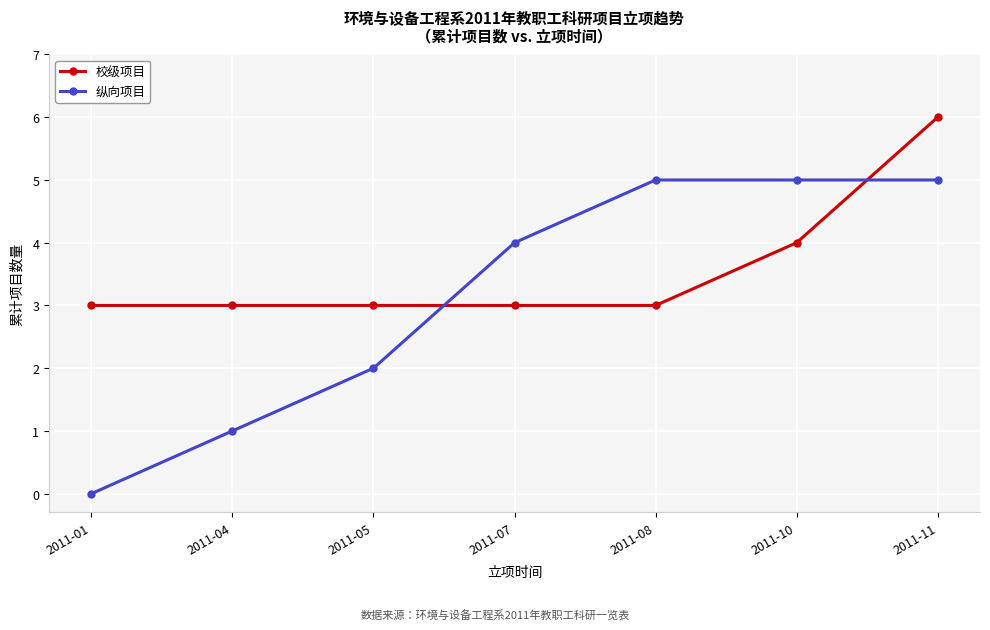

Reading left to right, extract all data points from this chart.

校级项目: 2011-01=3	2011-04=3	2011-05=3	2011-07=3	2011-08=3	2011-10=4	2011-11=6
纵向项目: 2011-01=0	2011-04=1	2011-05=2	2011-07=4	2011-08=5	2011-10=5	2011-11=5